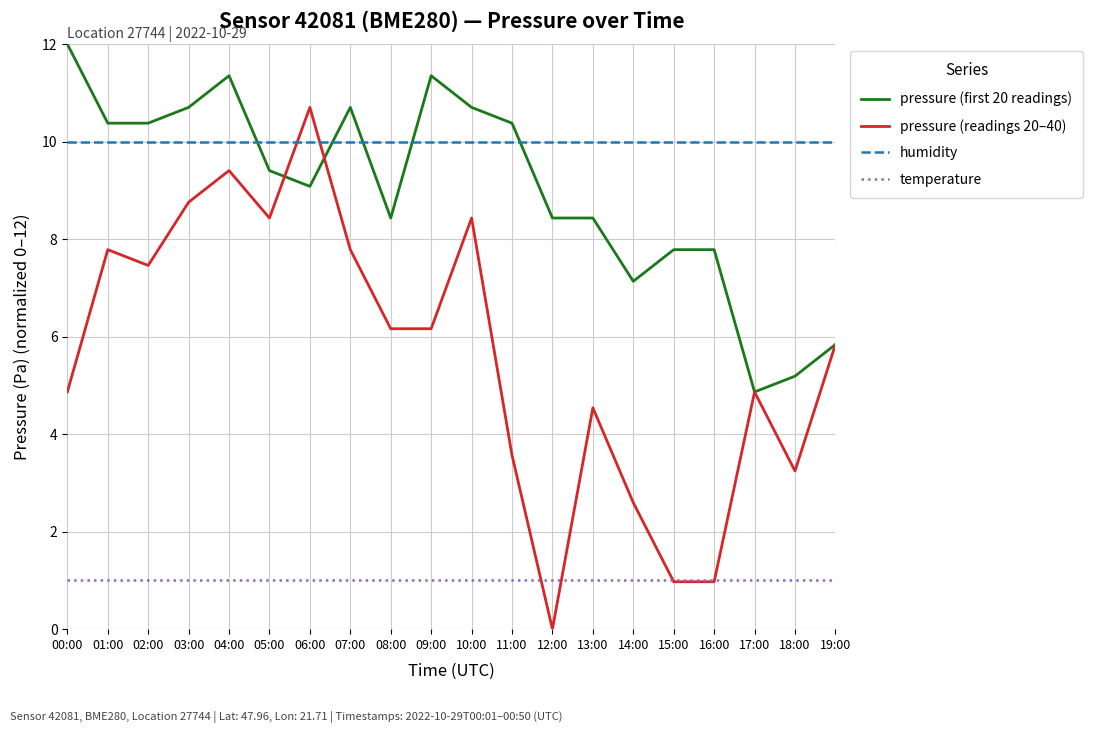

Does the chart have visible grid lines?

Yes